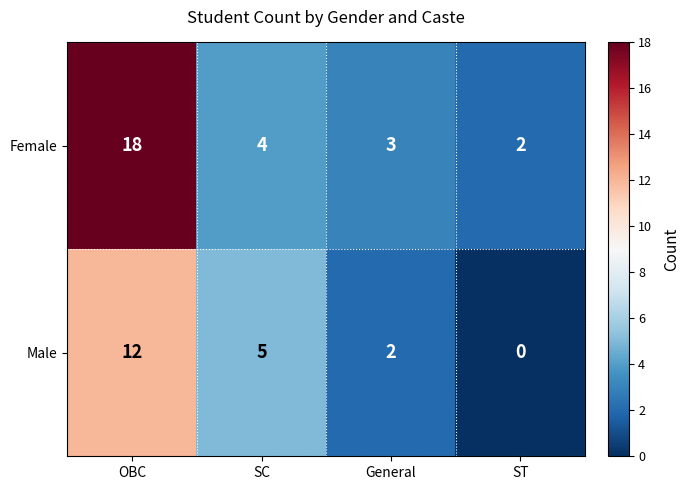

Reading left to right, list all the values displayed in this chart.

Female: OBC=18	SC=4	General=3	ST=2
Male: OBC=12	SC=5	General=2	ST=0